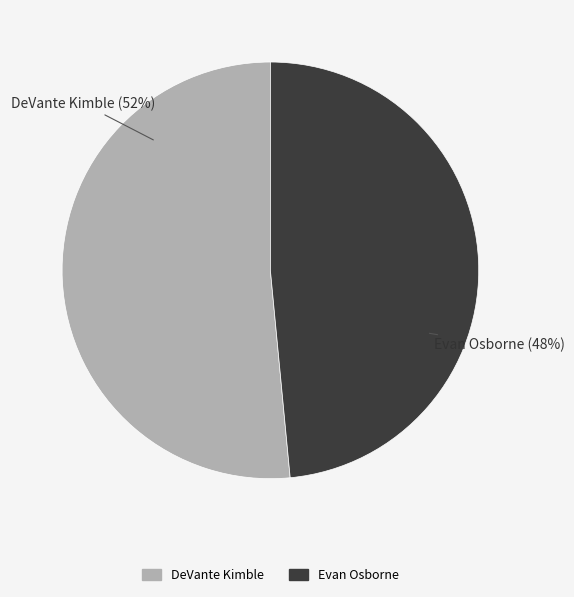

Combined, do DeVante Kimble and Evan Osborne account for over 50%?

Yes